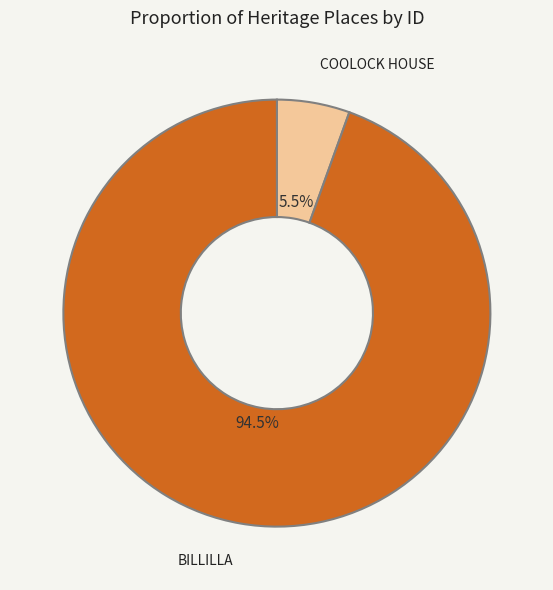

What is the largest slice in the pie chart?

BILLILLA